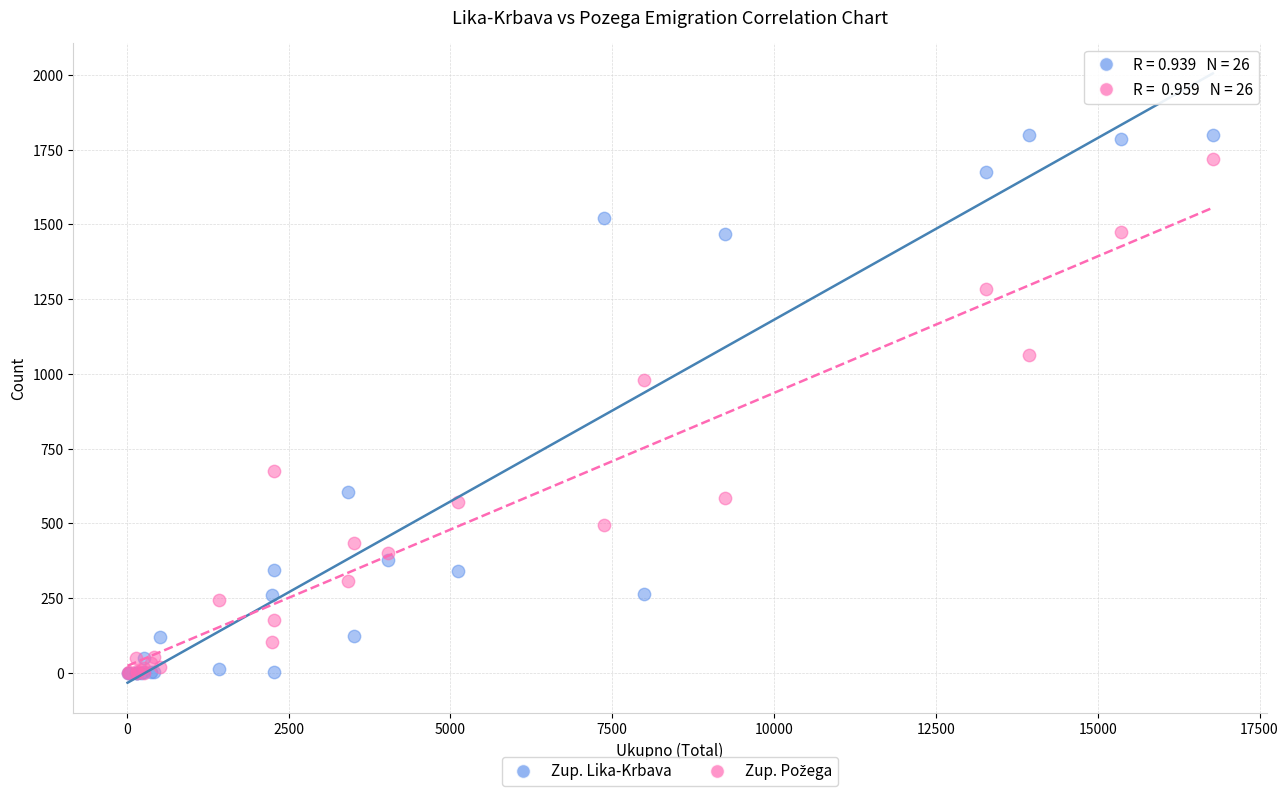

Across all series, what Y value is closest to 900?

980